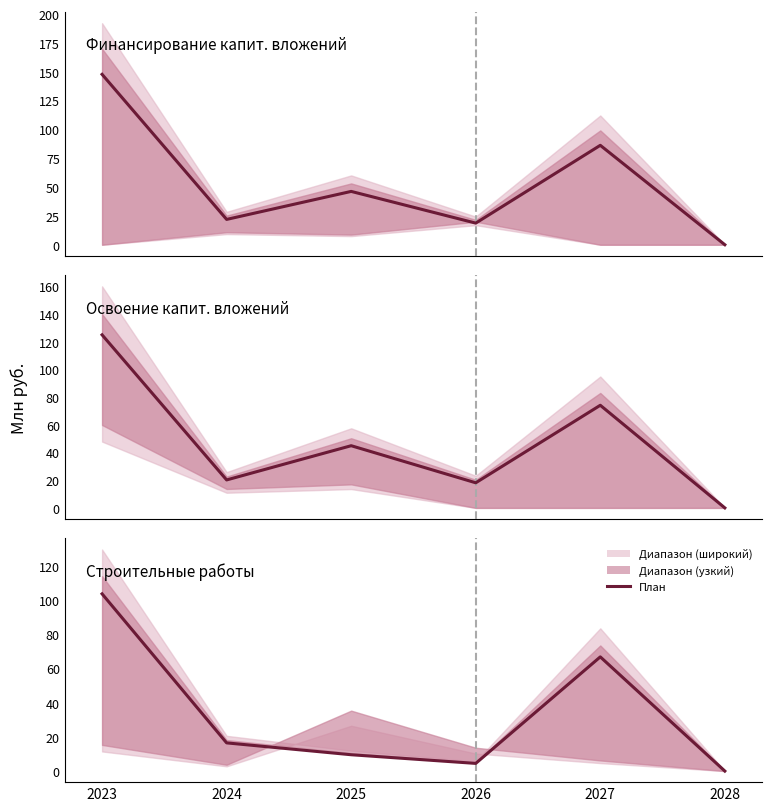

Rank the categories by value from lowest to highest.

2028, 2026, 2025, 2024, 2027, 2023